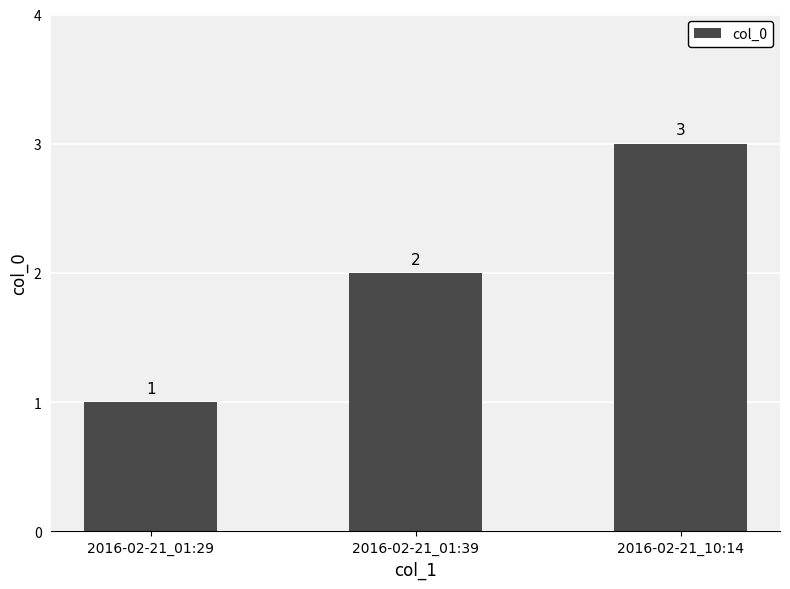

Reading left to right, what are all the values shown in this chart?

2016-02-21_01:29=1	2016-02-21_01:39=2	2016-02-21_10:14=3